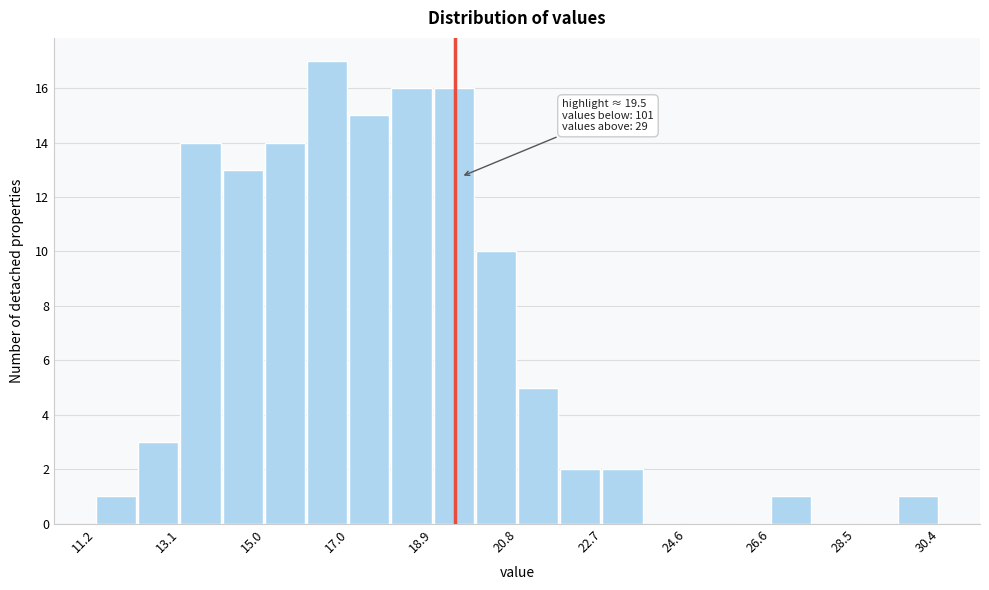

Over which range of the x-axis is the bar tallest?

16.00 to 16.96